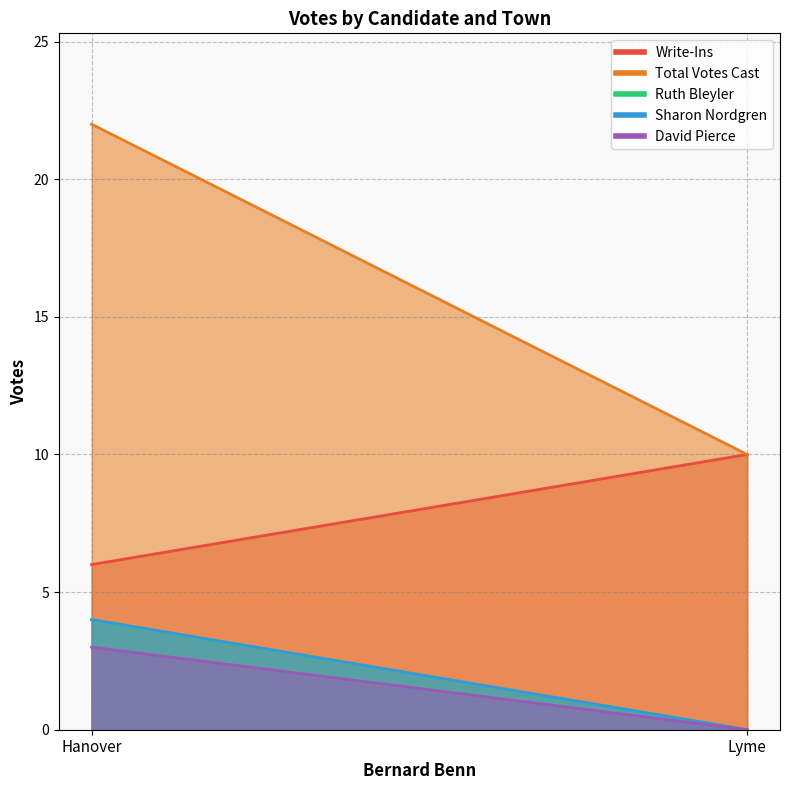

Does the chart display data point markers on the line(s)?

No